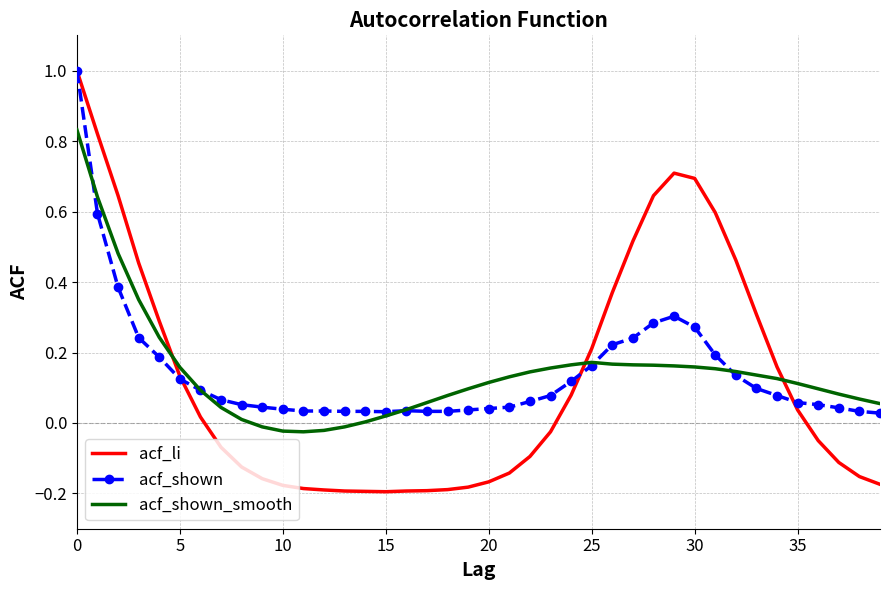

Which series has the widest spread of values?

acf_li